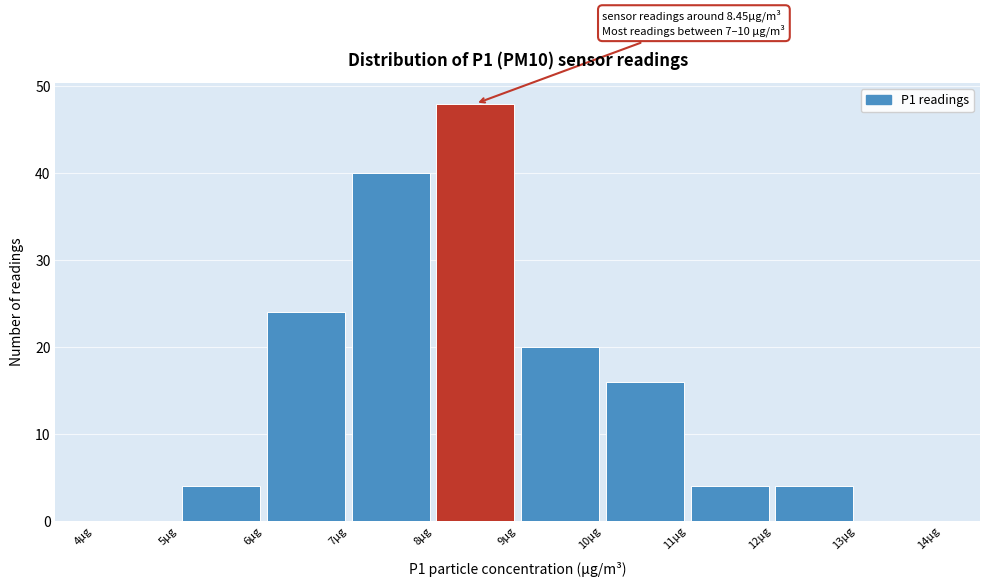

Over which range of the x-axis is the bar tallest?

8 to 9